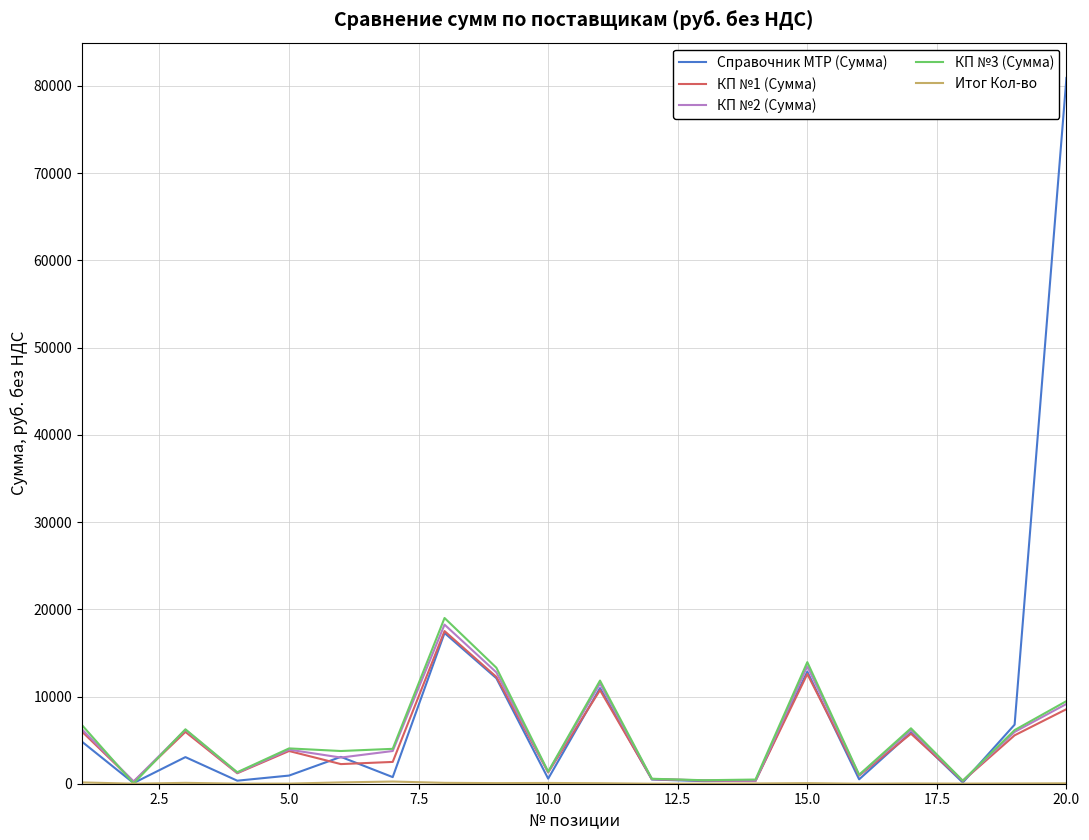

Which series has the widest spread of values?

Справочник МТР (Сумма)